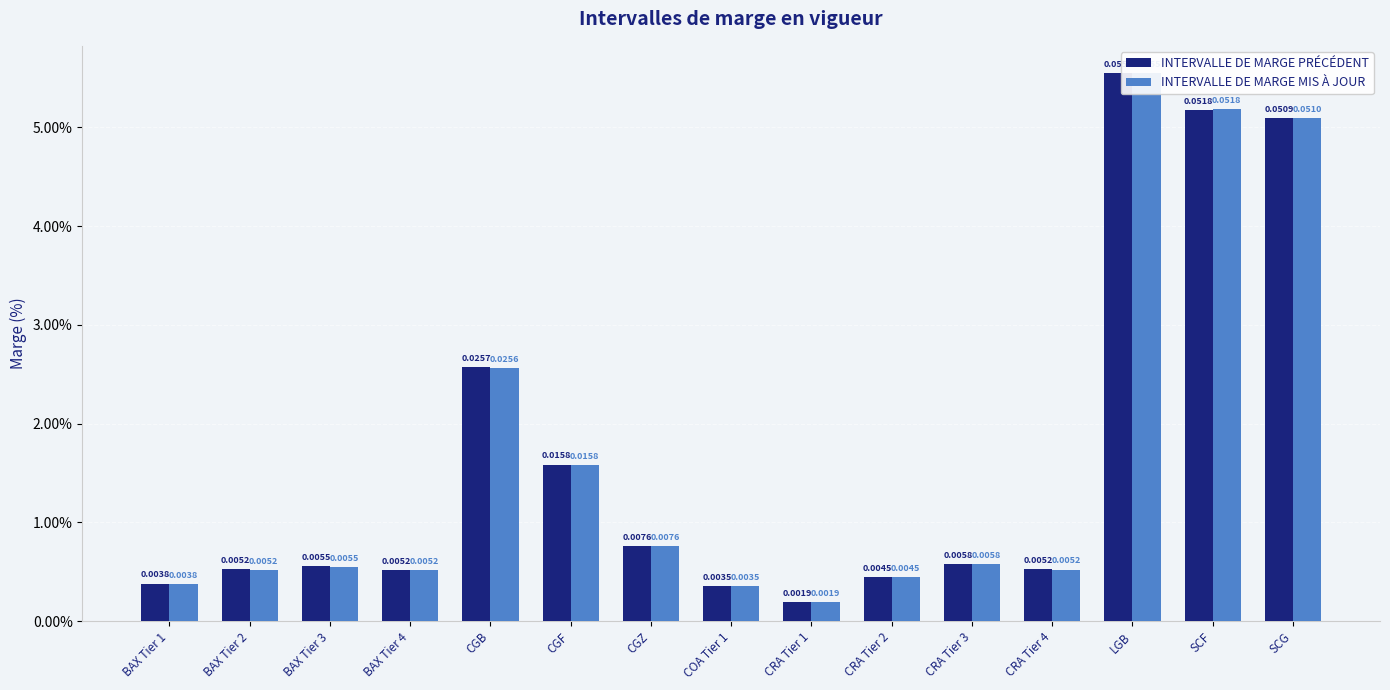

What is the difference between the maximum and minimum values in the INTERVALLE DE MARGE MIS À JOUR series?

0.1